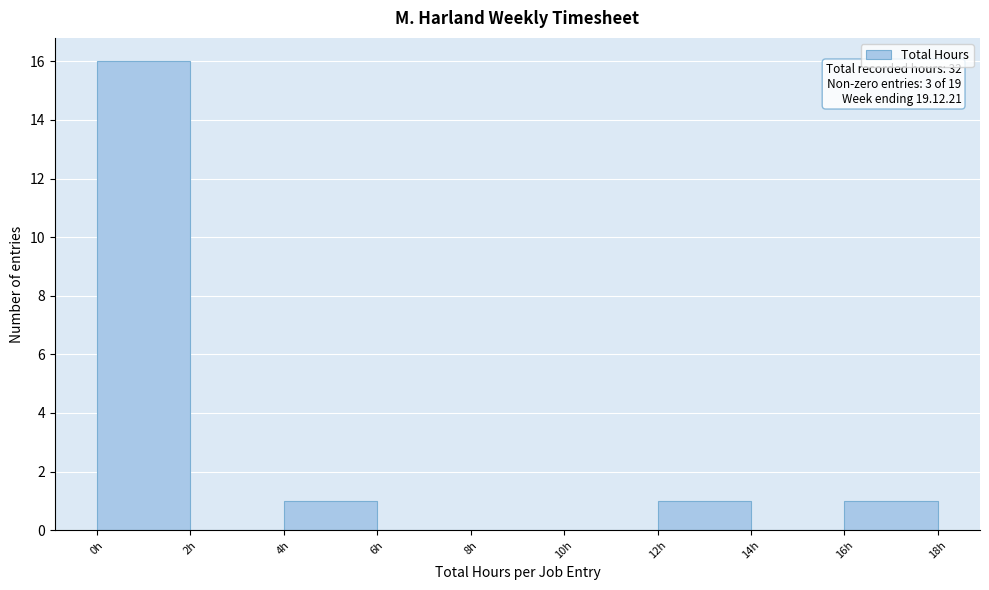

Over which range of the x-axis is the bar tallest?

0 to 2